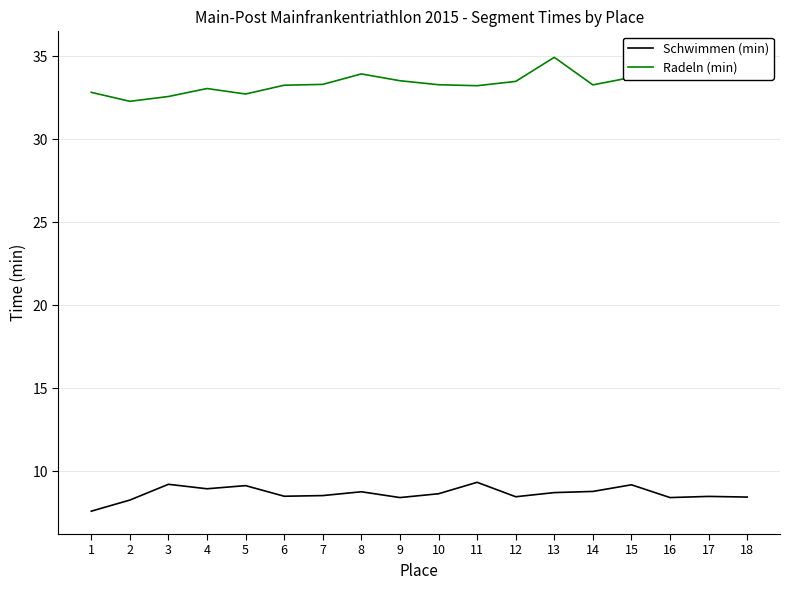

Rank the categories by Schwimmen (min) value from lowest to highest.

1, 2, 9, 16, 18, 12, 17, 6, 7, 10, 13, 8, 14, 4, 5, 15, 3, 11